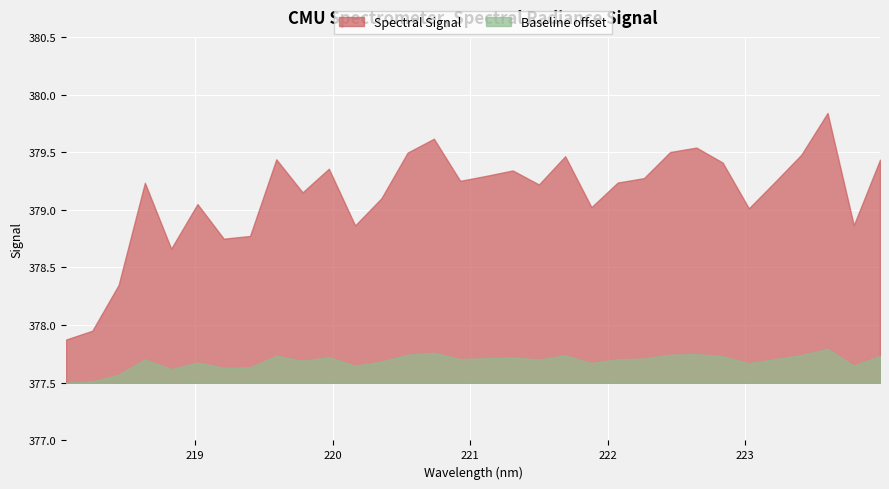

Where is the data nearest to the value 378?

218.2508